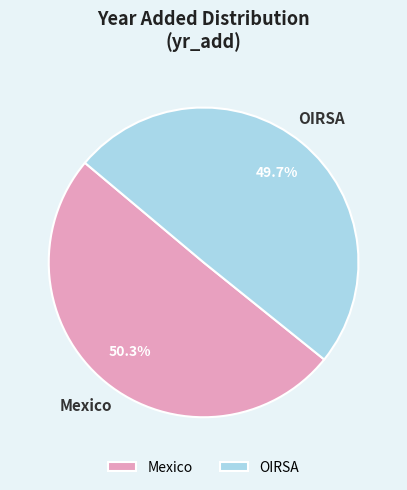

What is the ratio of the value at OIRSA to the value at Mexico?

1.0